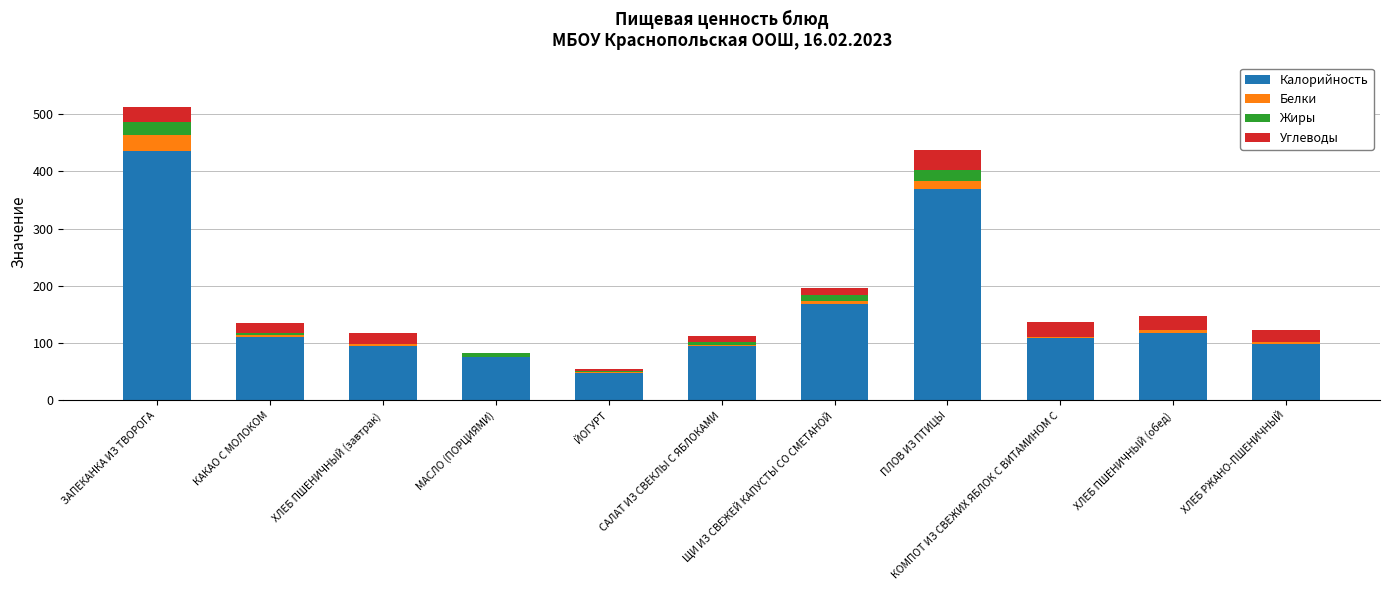

What are all the series names shown in the legend?

Калорийность, Белки, Жиры, Углеводы